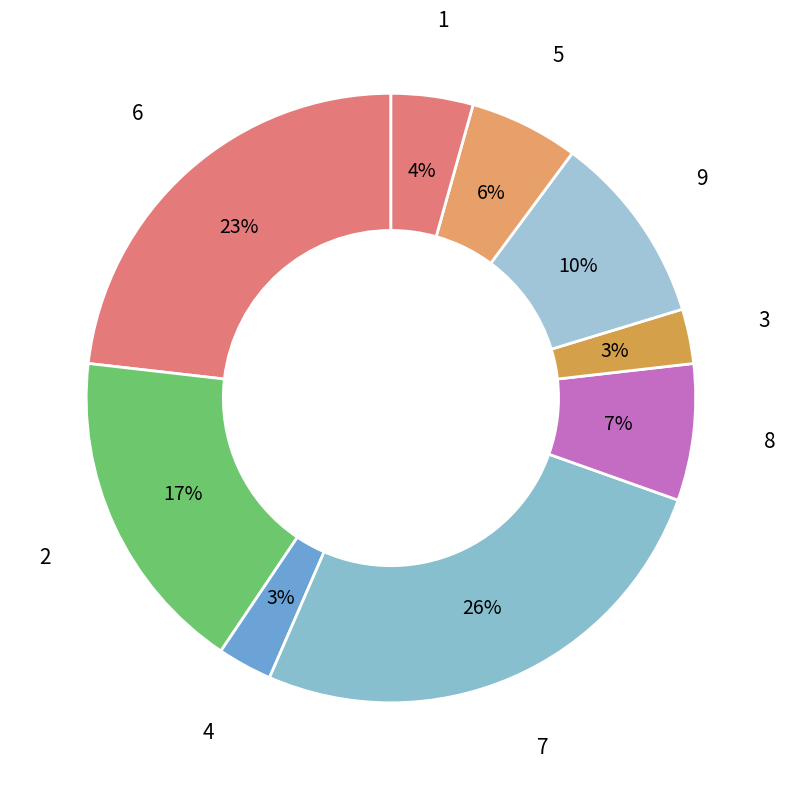

Which slice is the largest?

7